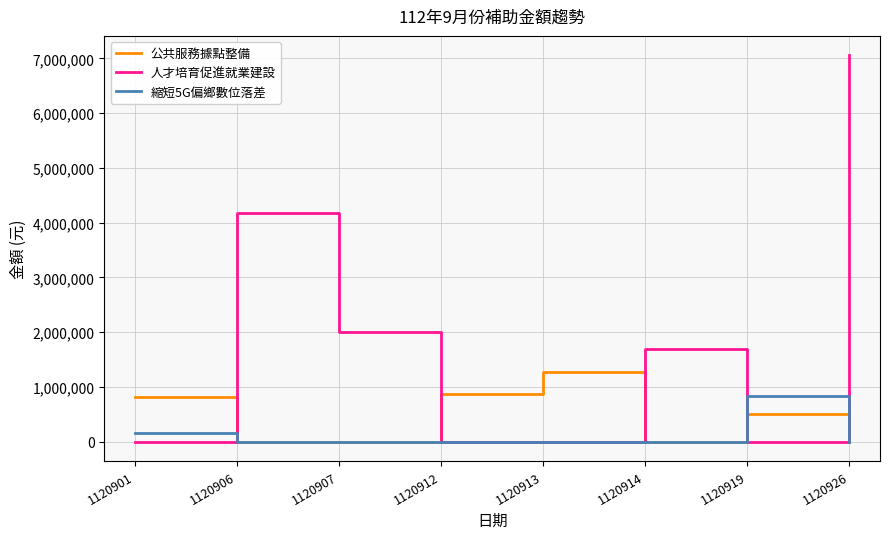

Which label corresponds to the largest value in the chart?

1120926